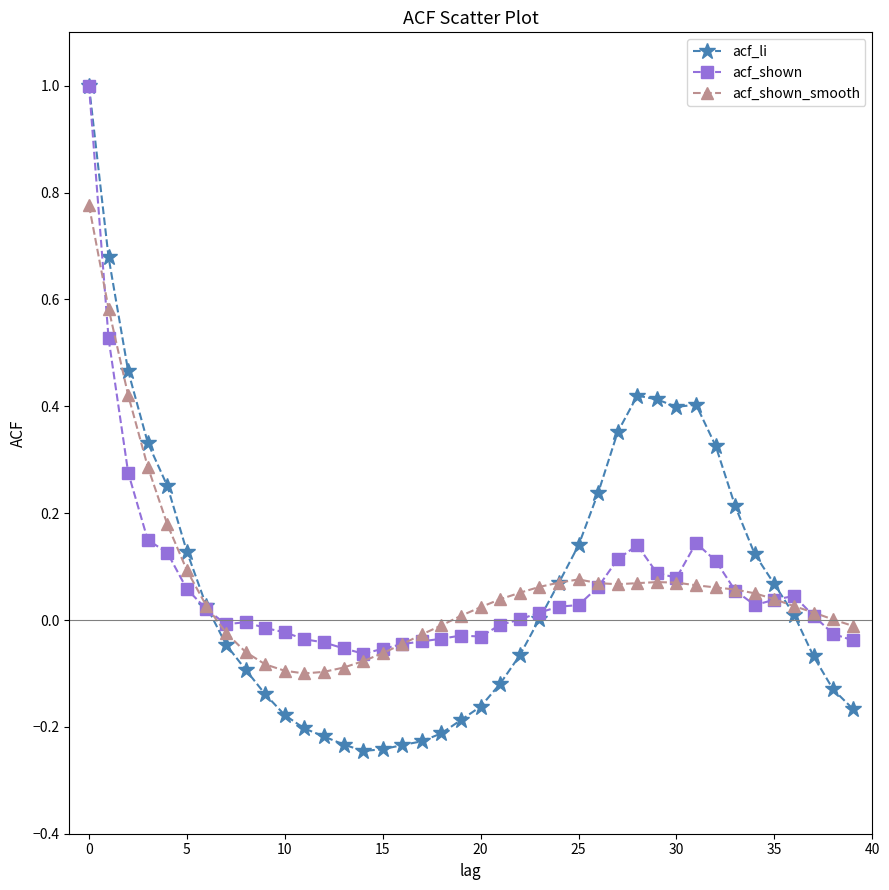

True or false: acf_shown_smooth has more than 0 interior local peaks.

True